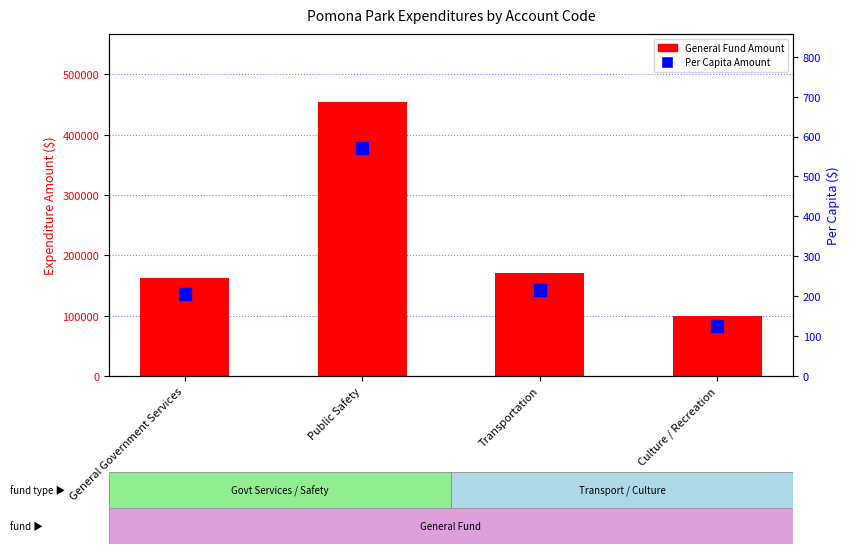

List the series in order of their overall mean, highest first.

General Fund Amount, Per Capita Amount